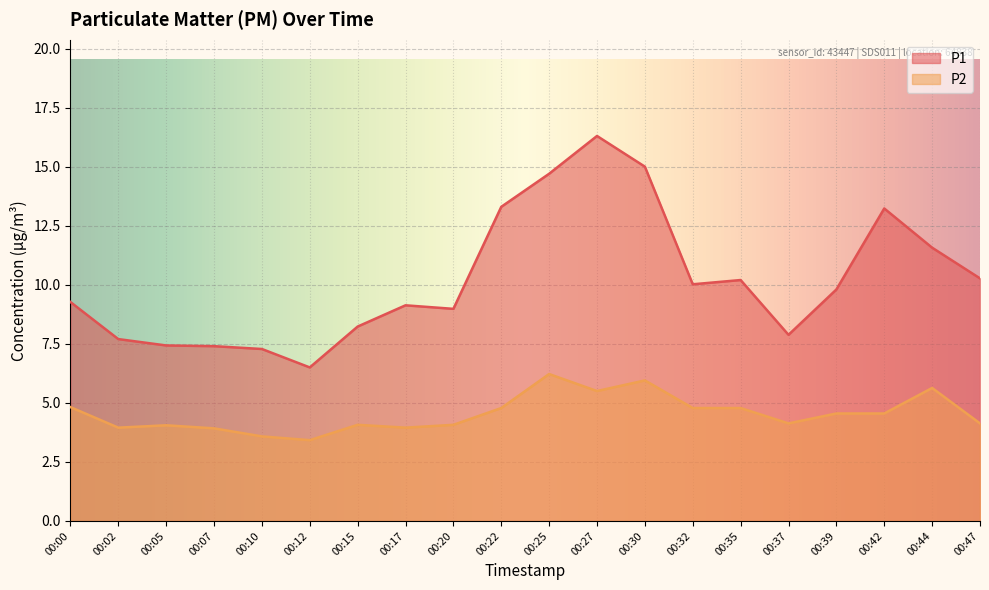

Is it true that P2 equals 6.8 at 00:35?

False